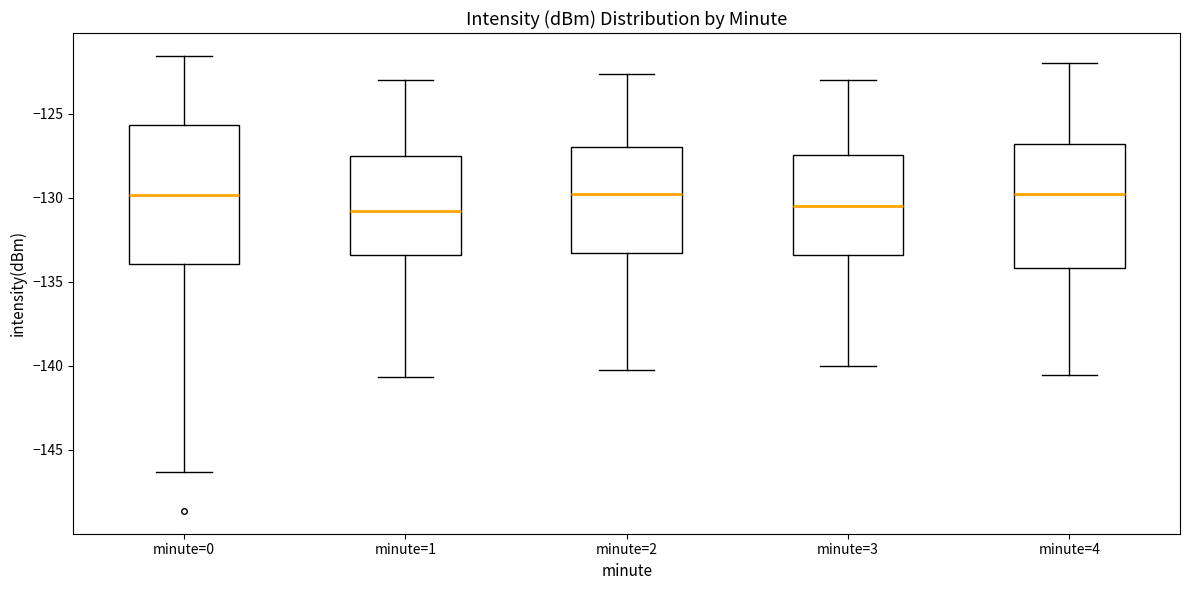

Comparing the boxes themselves (not the whiskers), which one is the tallest?

minute=0